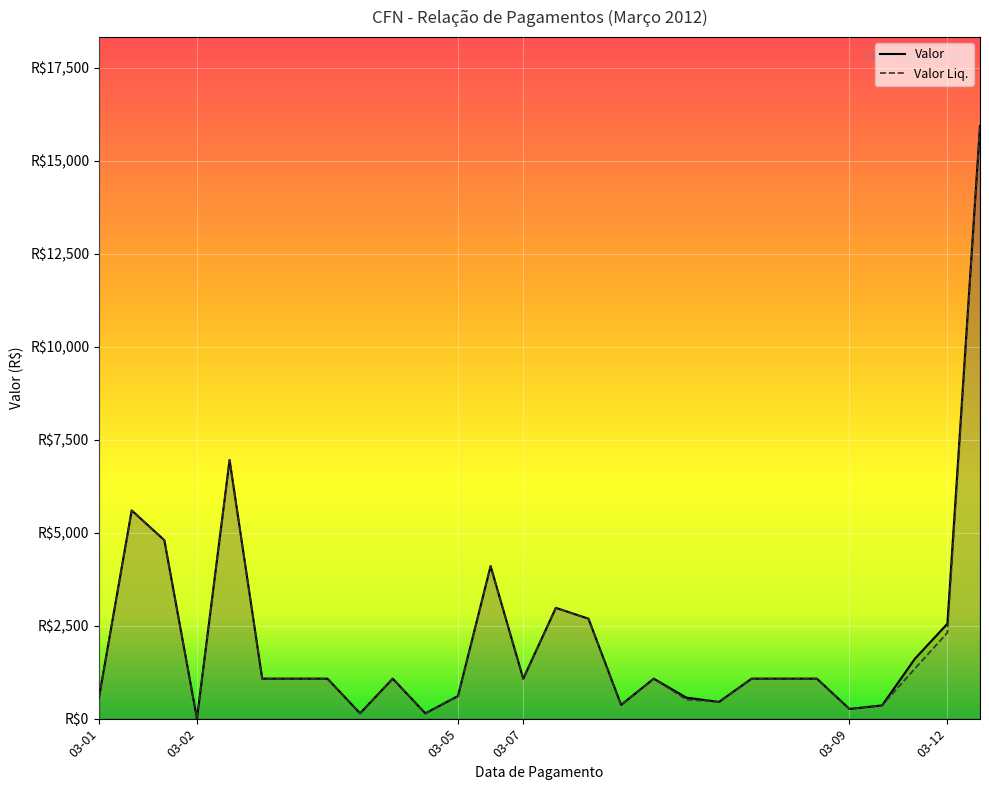

How many lines are shown in the chart?

2